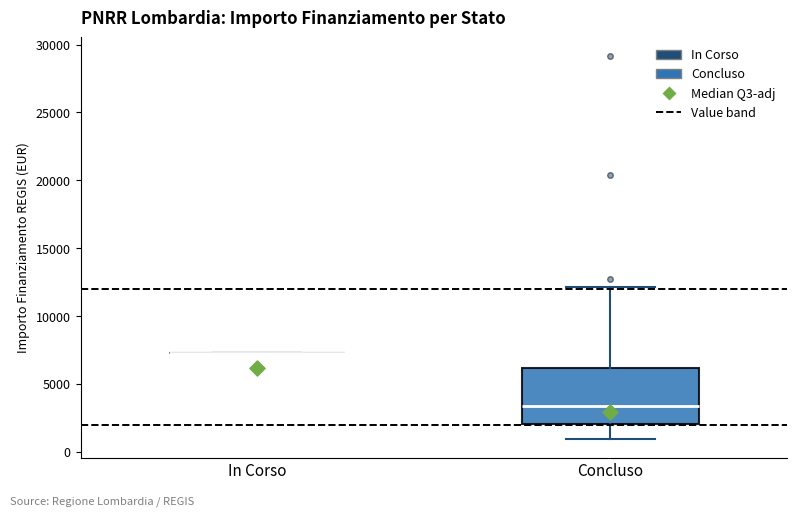

Where does the lower whisker of the box for Concluso end on the y-axis? The values are not printed on the chart, so give them approximately, as read against the axis.

1000